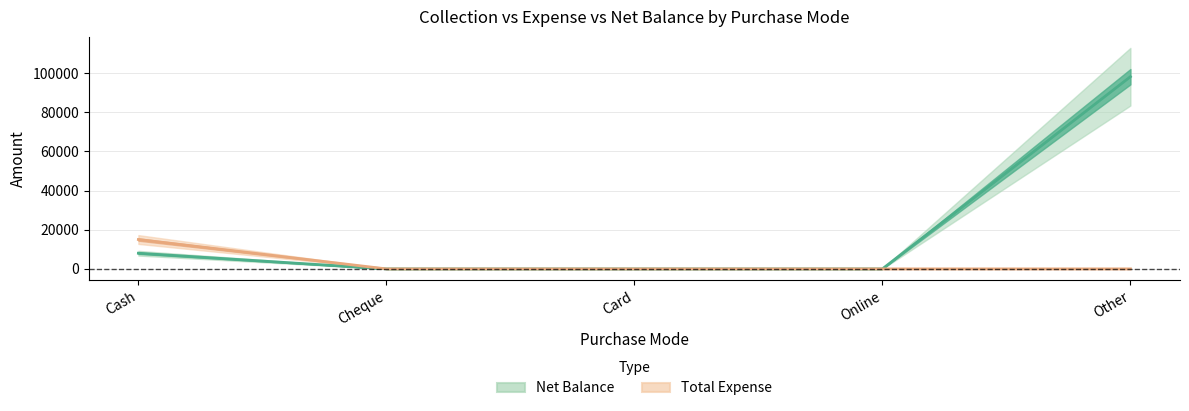

Reading left to right, extract all data points from this chart.

Net Balance: 8000	0	0	0	98158
Total Expense: 15000	0	0	0	0